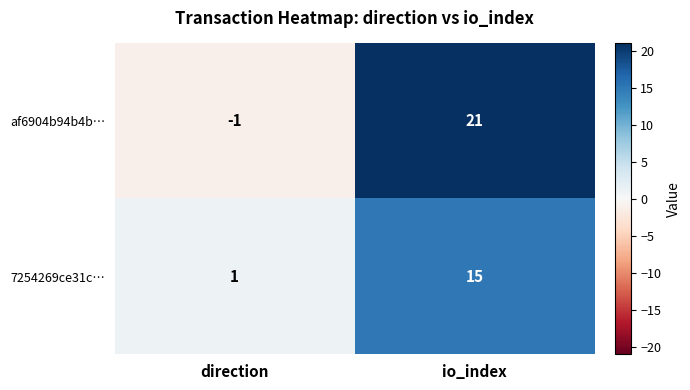

List the series in order of their peak value, lowest first.

7254269ce31c…, af6904b94b4b…